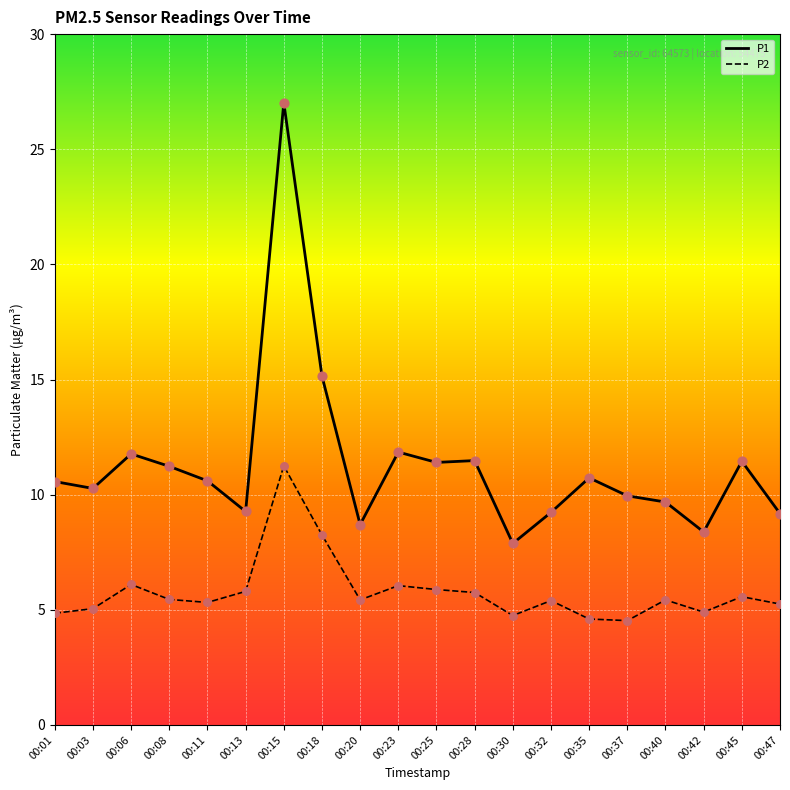

At how many categories does at least one series exceed 11?

8